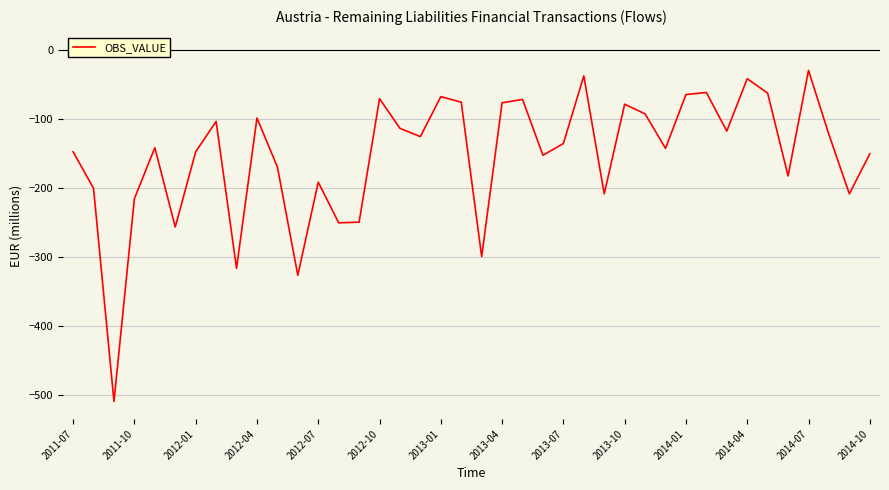

What is the minimum value shown in the chart?

-509